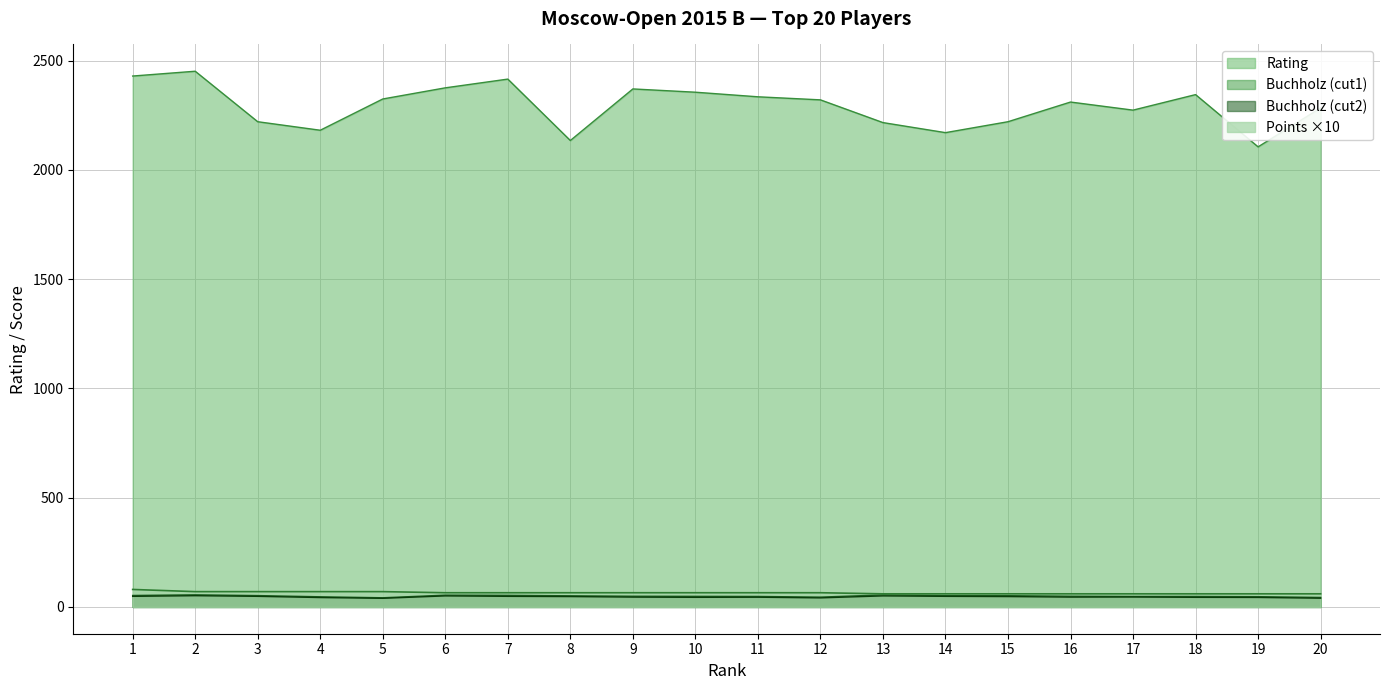

List the labels in order of Rating value, largest first.

2, 1, 7, 6, 9, 10, 18, 11, 5, 12, 16, 20, 17, 3, 15, 13, 4, 14, 8, 19